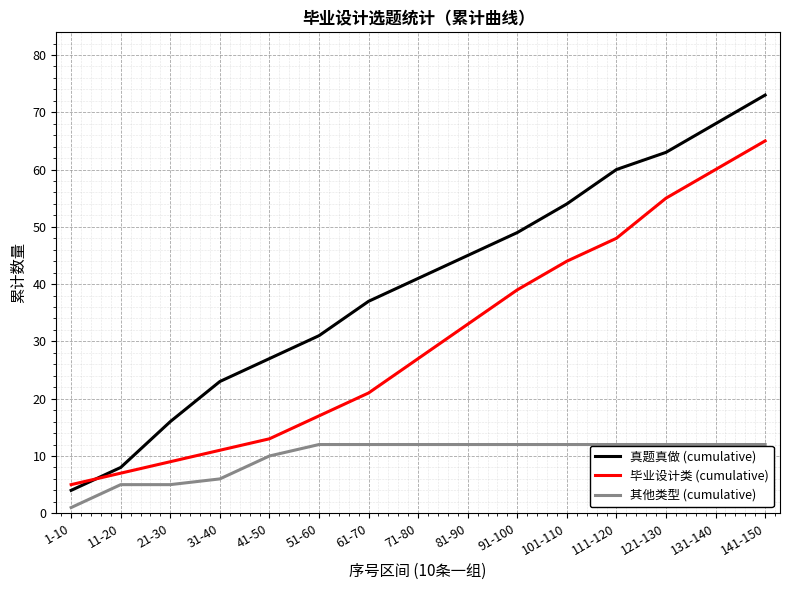

Which series ends up on top after the final intersection of 毕业设计类 (cumulative) and 真题真做 (cumulative)?

真题真做 (cumulative)